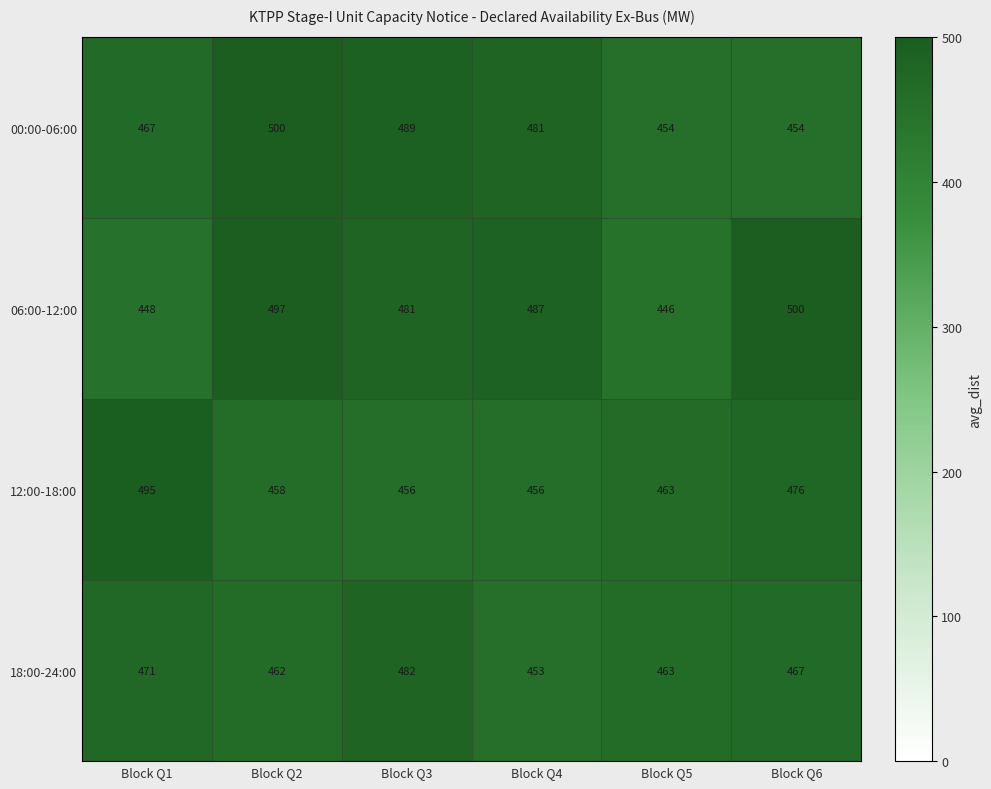

True or false: 18:00-24:00 has a value of 462 at Block Q2.

True